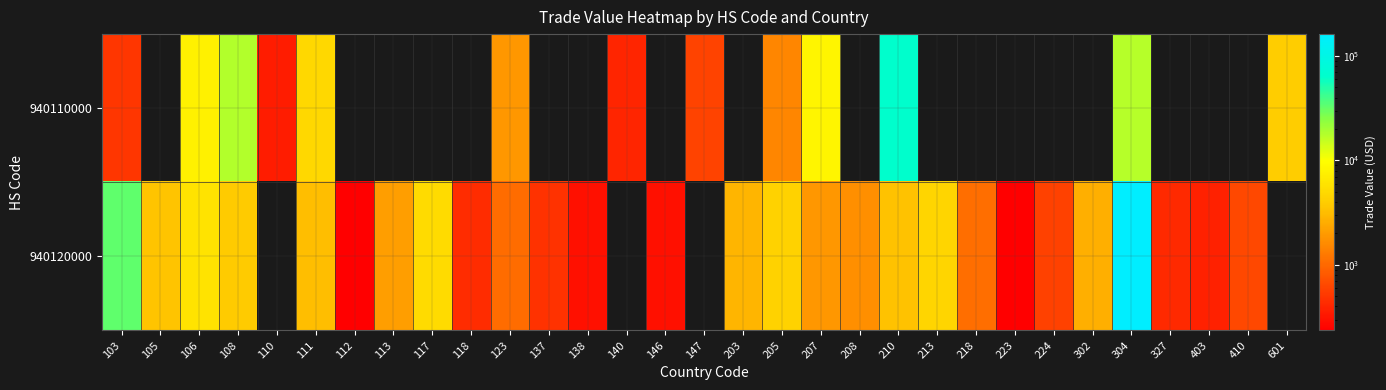

At which category does the chart reach its minimum across all series?

105